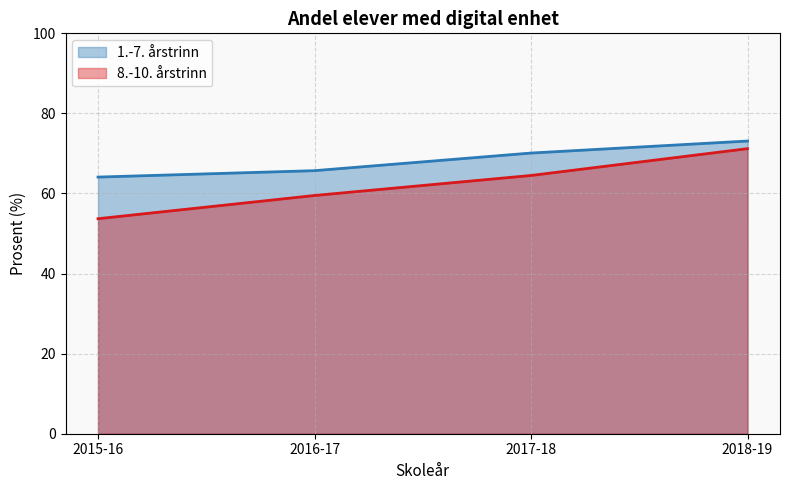

List the labels in order of 1.-7. årstrinn value, smallest first.

2015-16, 2016-17, 2017-18, 2018-19